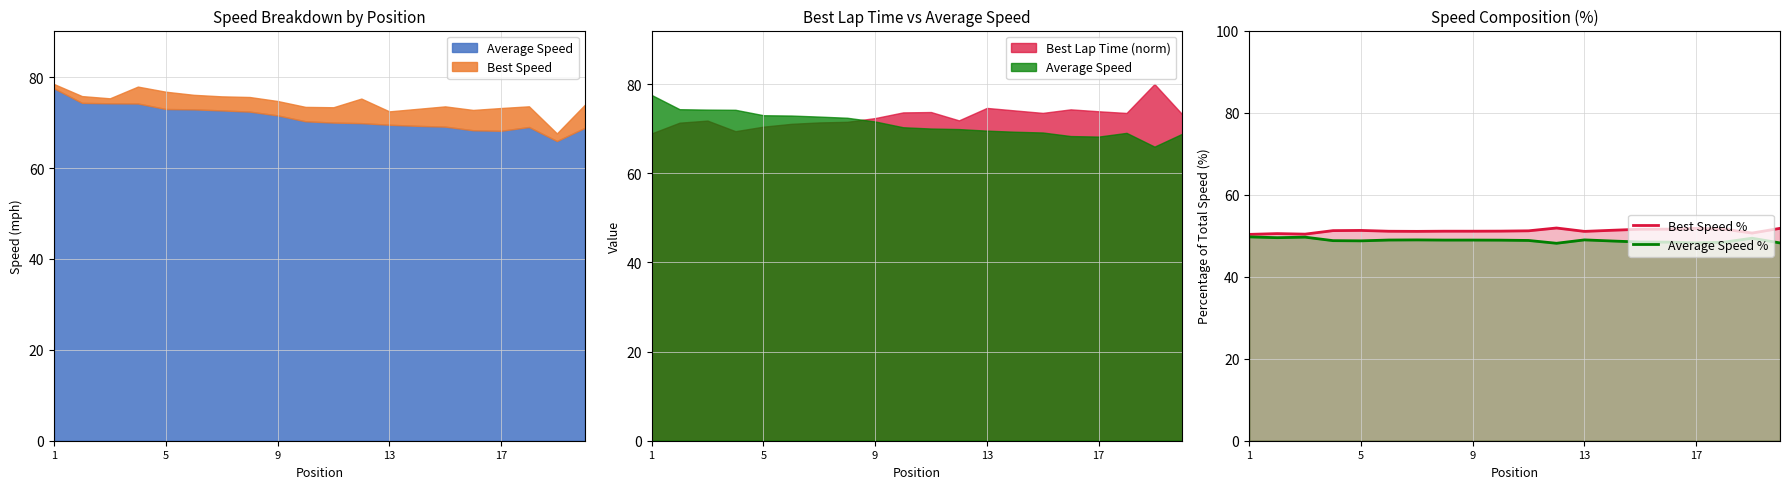

Between 6 and 11, which series saw the biggest shift?

Average Speed %